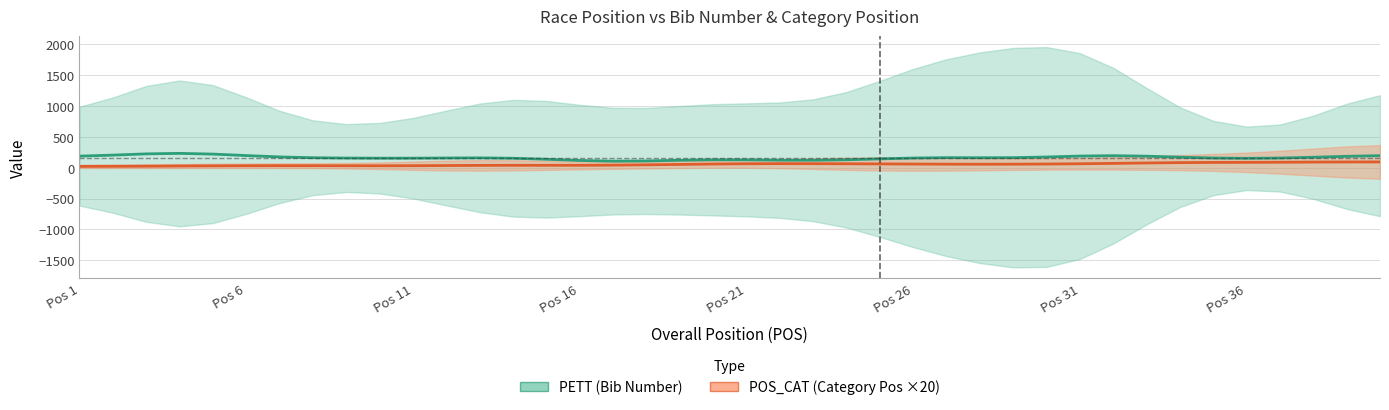

Rank the series by their maximum value, from highest to lowest.

PETT (Bib Number), POS_CAT (×20)